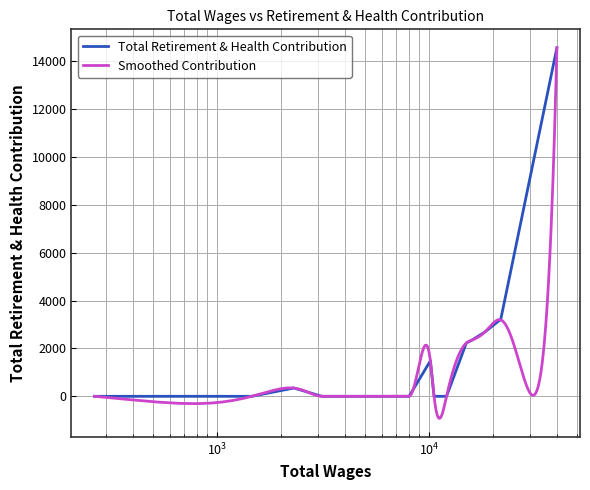

What is the difference between the maximum and second lowest values?

14557